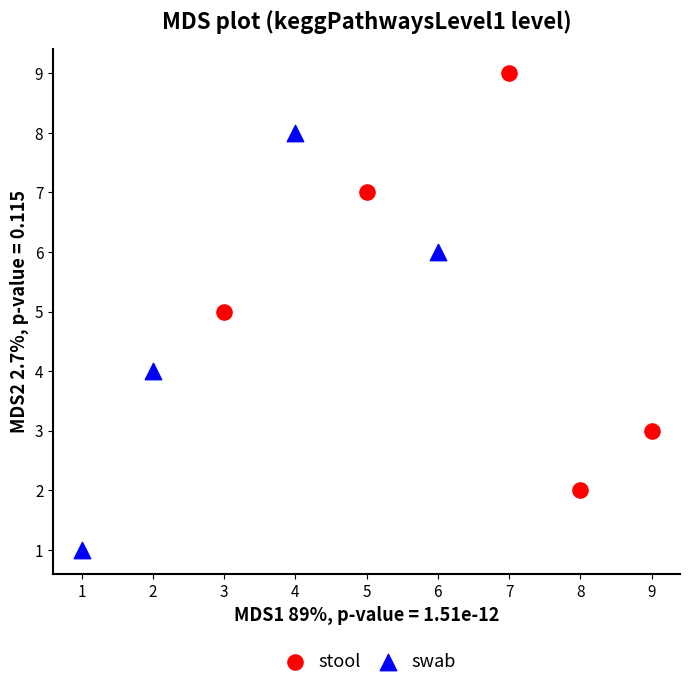

Which series contains the lowest Y value?

swab